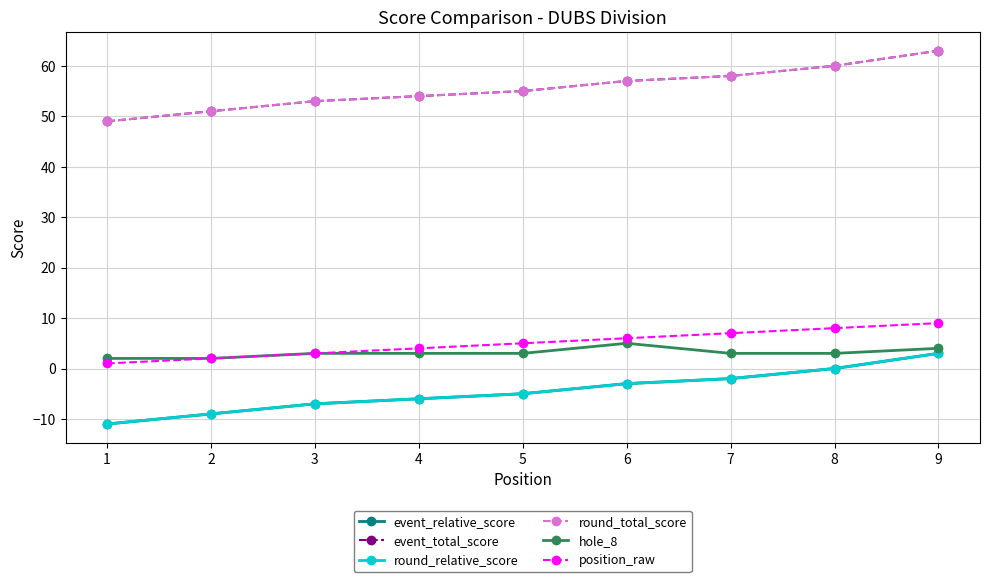

What is the lowest value of the hole_8 series?

2